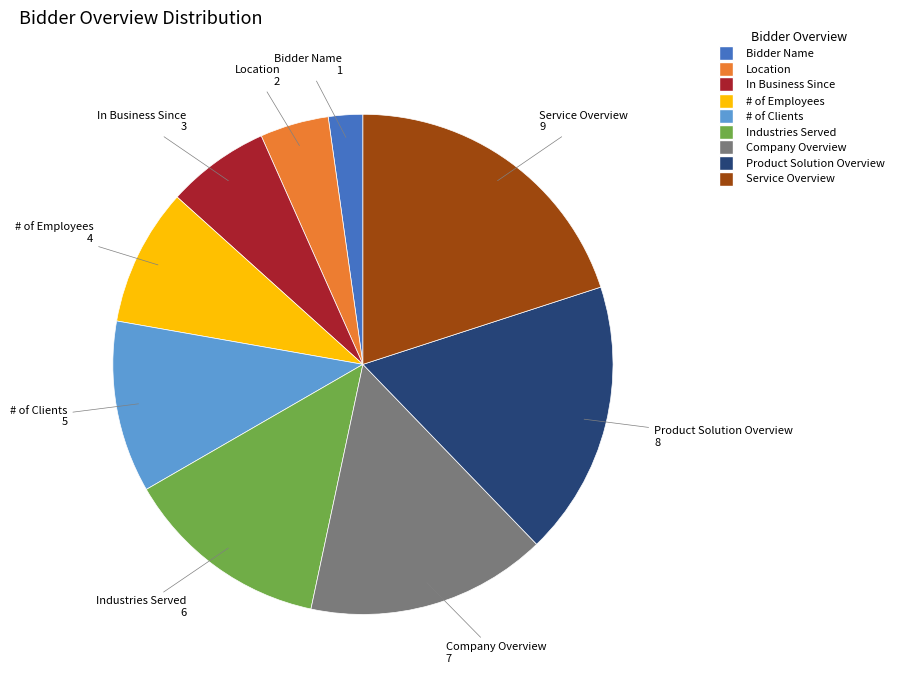

Which has a higher value, Service Overview or Bidder Name?

Service Overview